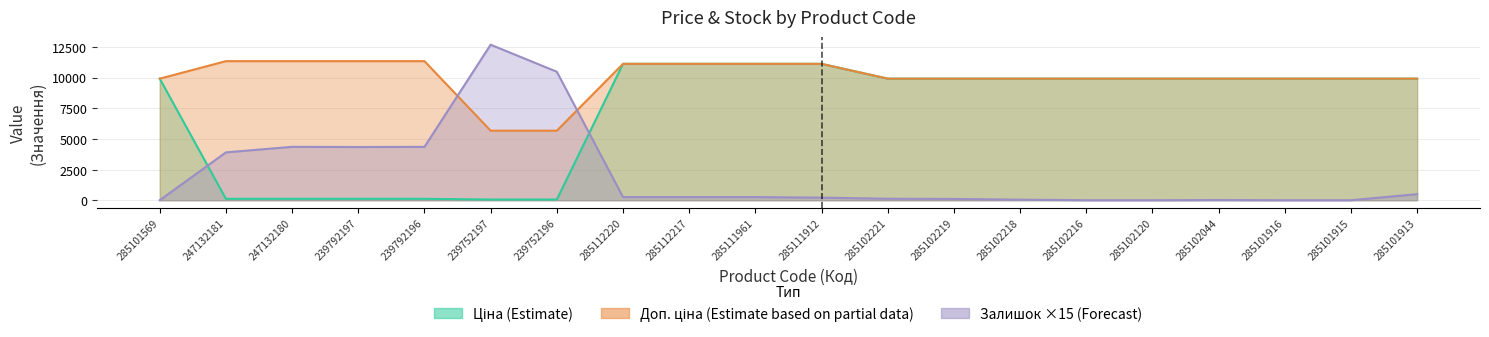

How many data points does each series have?

20